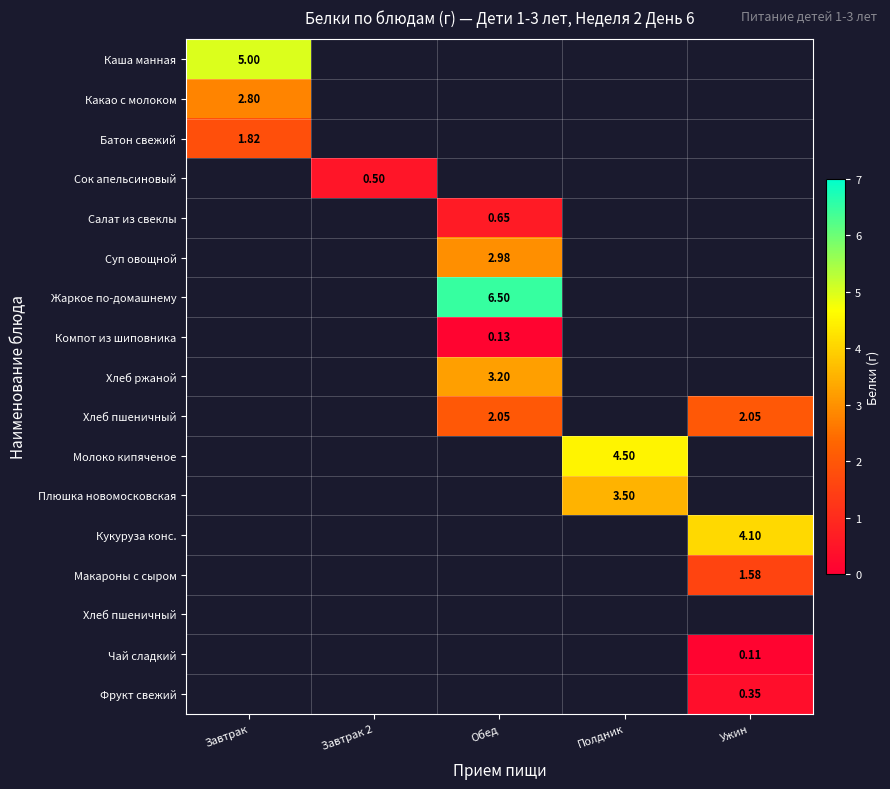

Which label corresponds to the smallest value in the chart?

Ужин